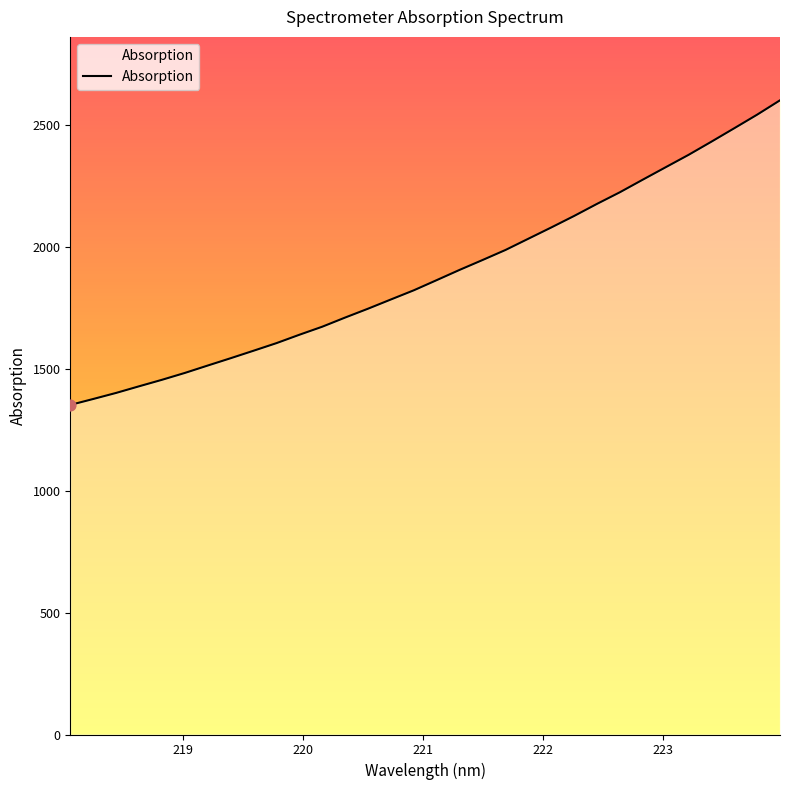

What is the smallest value displayed?

1352.0